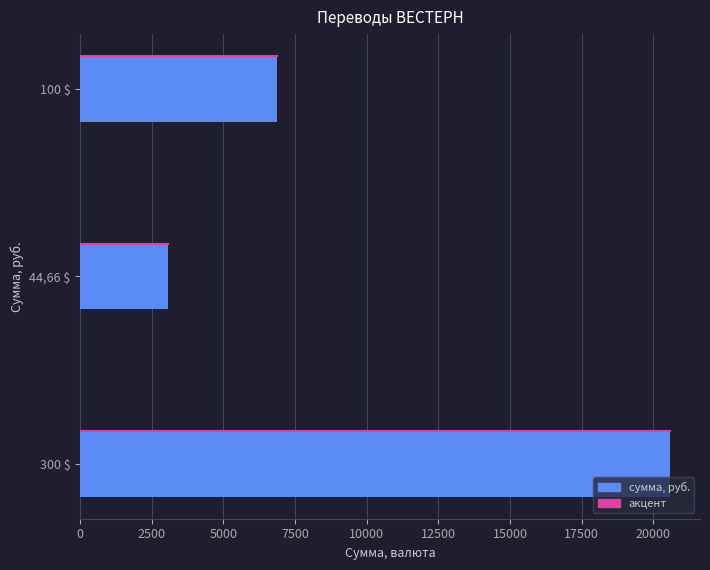

The value at 44,66 $ is 3067.1. True or false?

True